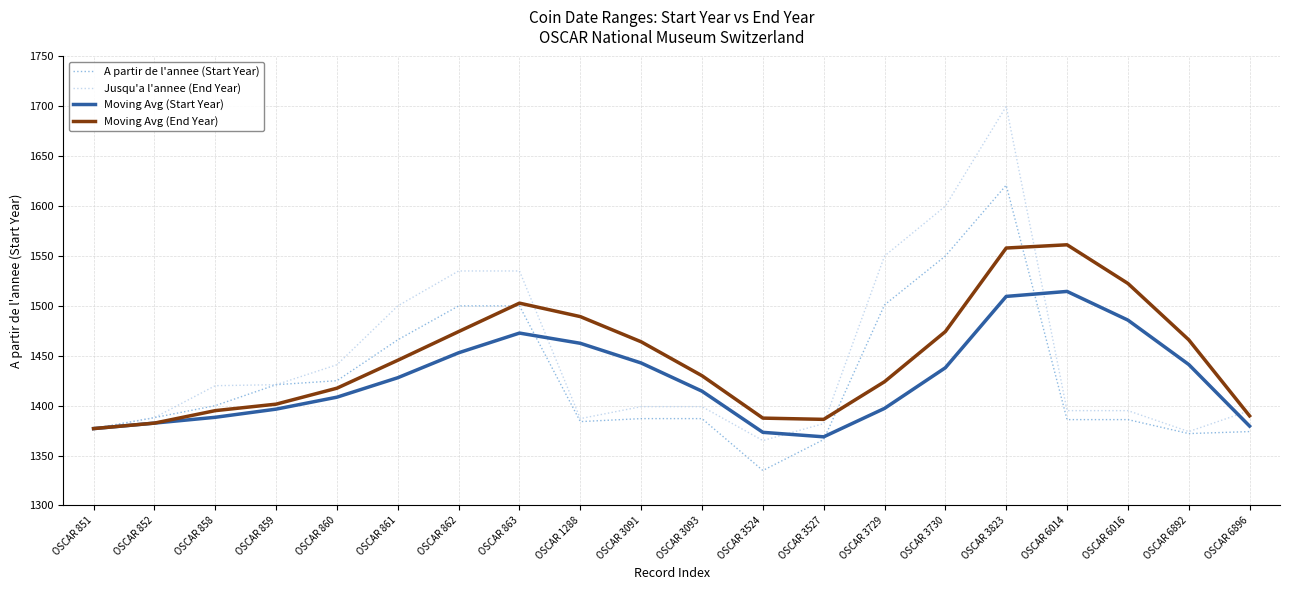

Rank the series by their maximum value, from lowest to highest.

Moving Avg (Start Year), Moving Avg (End Year), A partir de l'annee (Start Year), Jusqu'a l'annee (End Year)